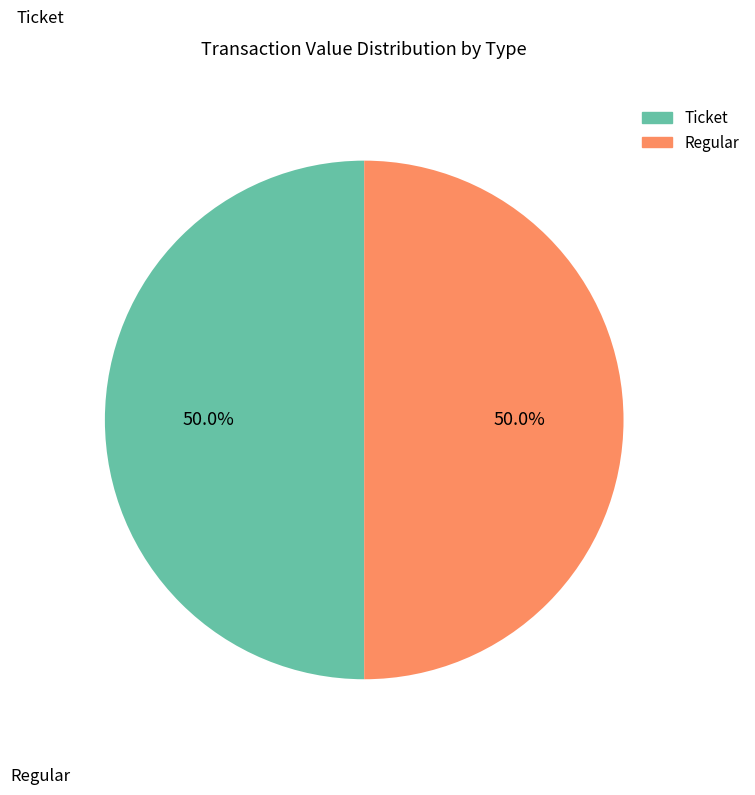

What is the ratio of the value at Regular to the value at Ticket?

1.0